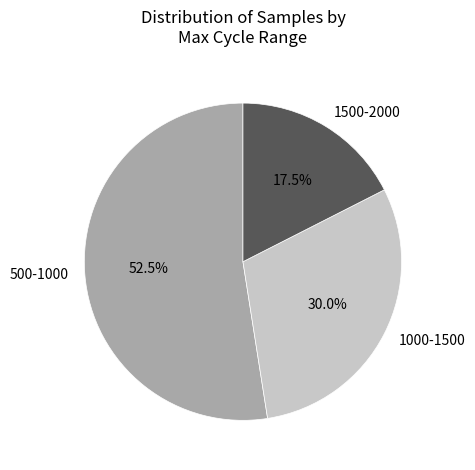

Approximately how many times larger is the value at 1500-2000 compared to 500-1000?

0.3